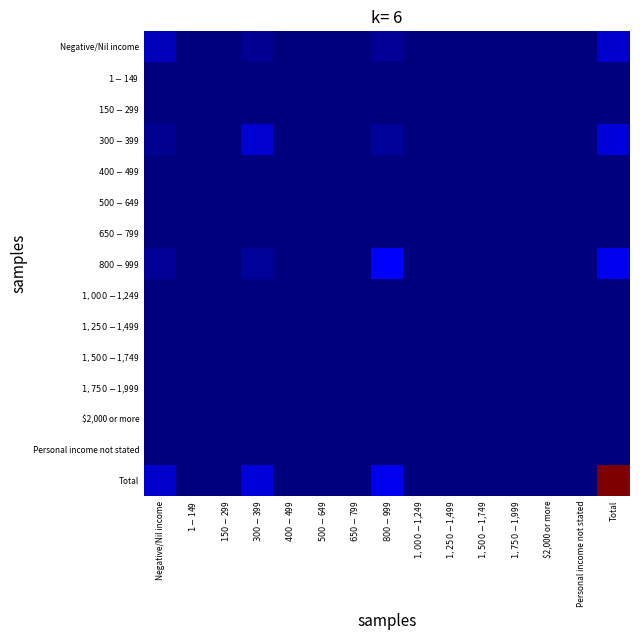

List the series in order of their peak value, highest first.

Total, $800-$999, $300-$399, Negative/Nil income, $1-$149, $150-$299, $400-$499, $500-$649, $650-$799, $1,000-$1,249, $1,250-$1,499, $1,500-$1,749, $1,750-$1,999, $2,000 or more, Personal income not stated